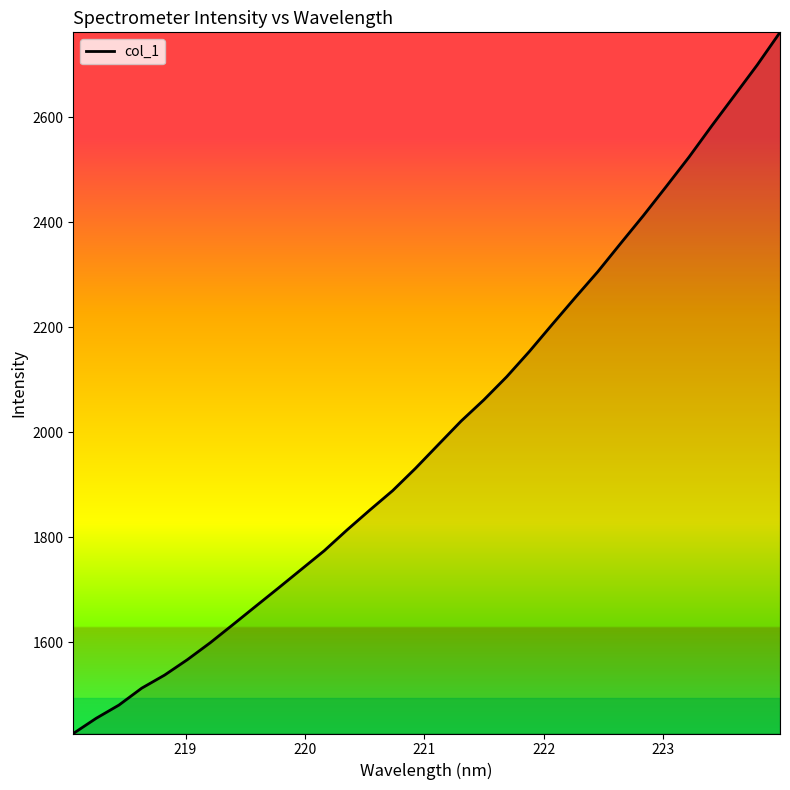

What is the difference between the maximum and minimum values?

1335.5